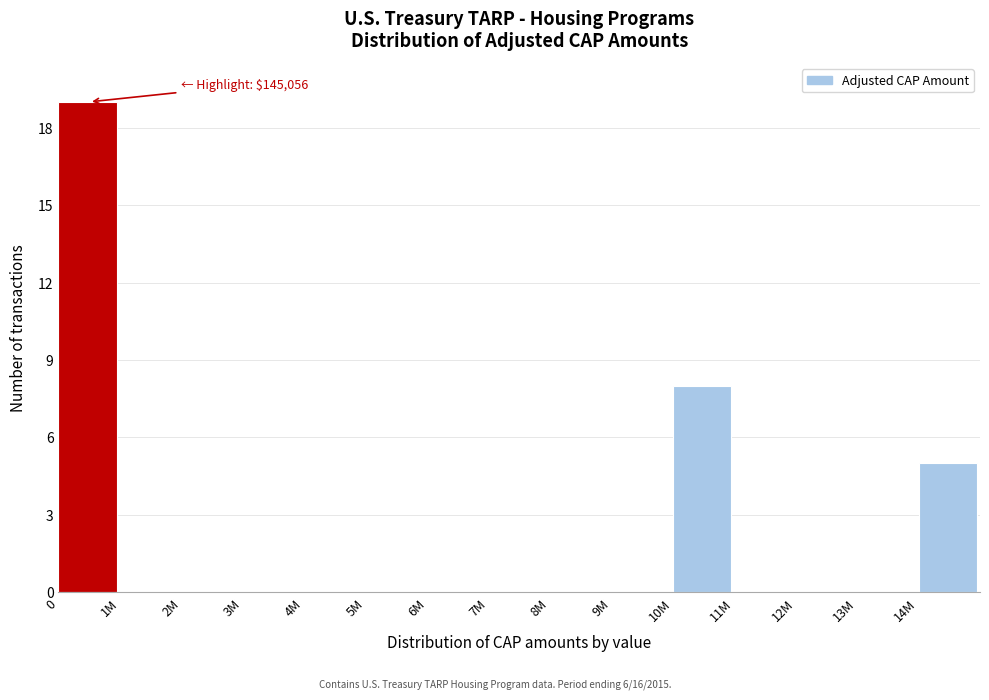

Reading left to right, extract all data points from this chart.

0=19	1M=0	2M=0	3M=0	4M=0	5M=0	6M=0	7M=0	8M=0	9M=0	10M=8	11M=0	12M=0	13M=0	14M=5